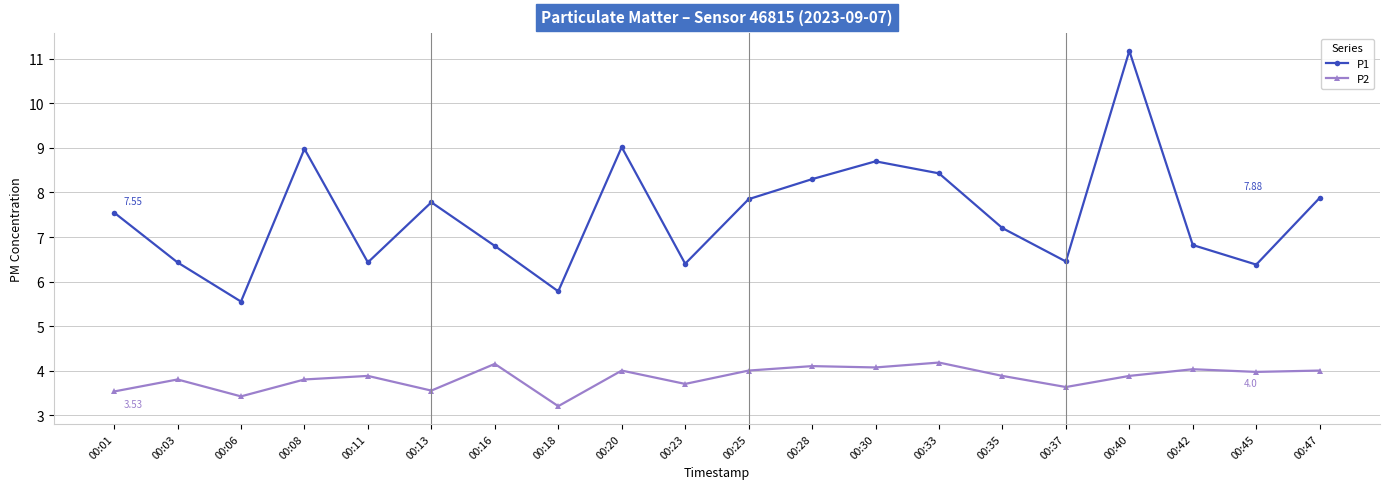

How many data points in P1 are less than 7?

9